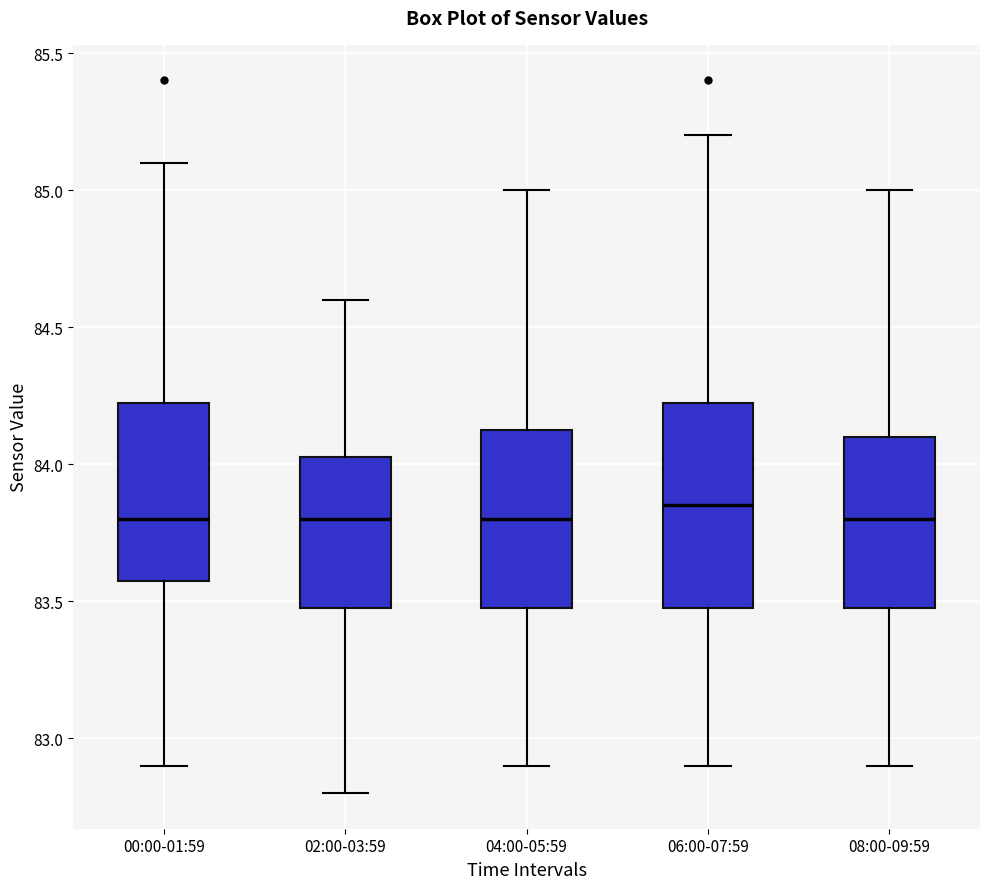

Where does the median line of the box for 00:00-01:59 sit on the y-axis? The values are not printed on the chart, so give them approximately, as read against the axis.

83.80